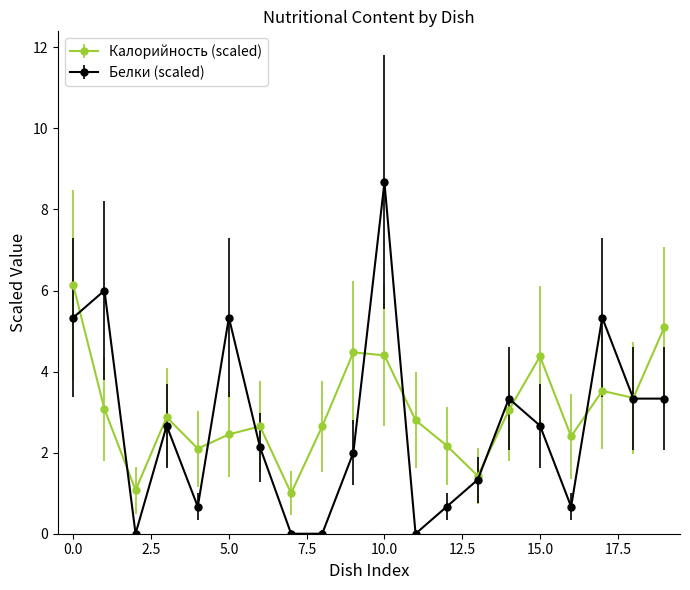

Rank the series by their maximum value, from lowest to highest.

Калорийность (scaled), Белки (scaled)